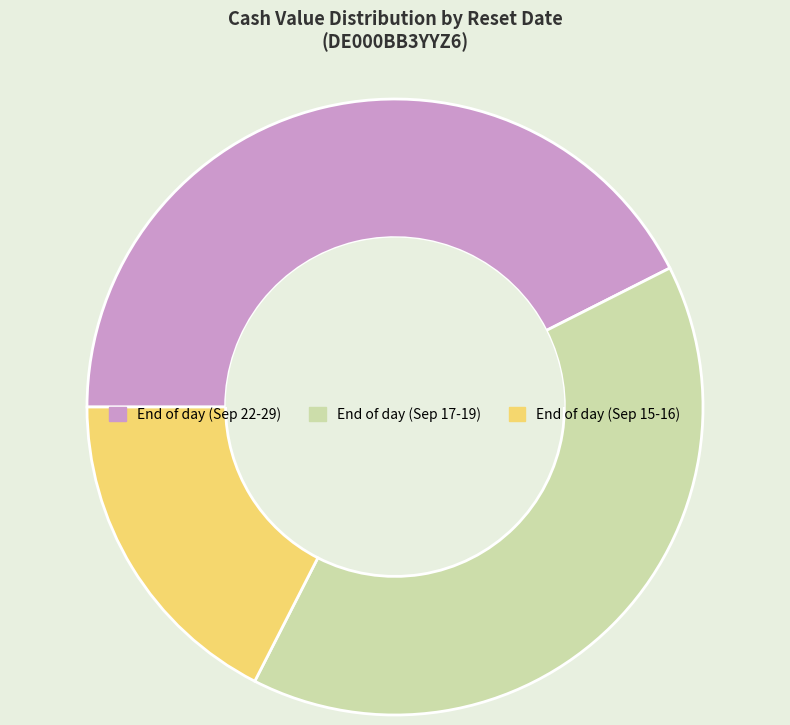

How many segments does this pie chart have?

3